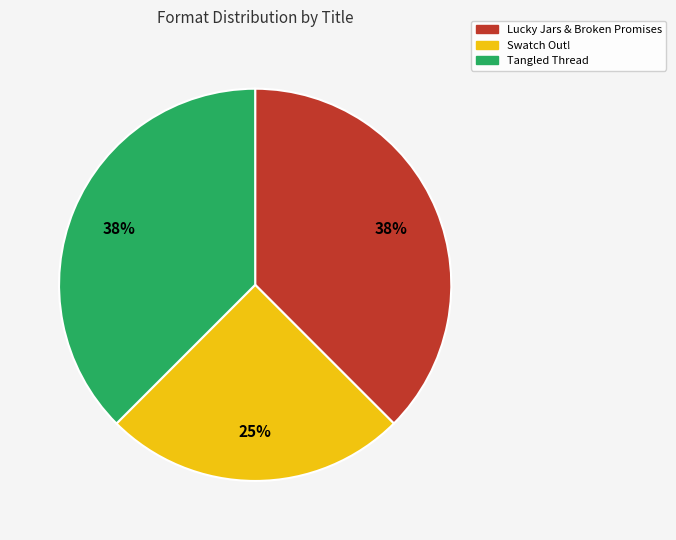

To the nearest percent, what percentage of the pie is Swatch Out!?

25%